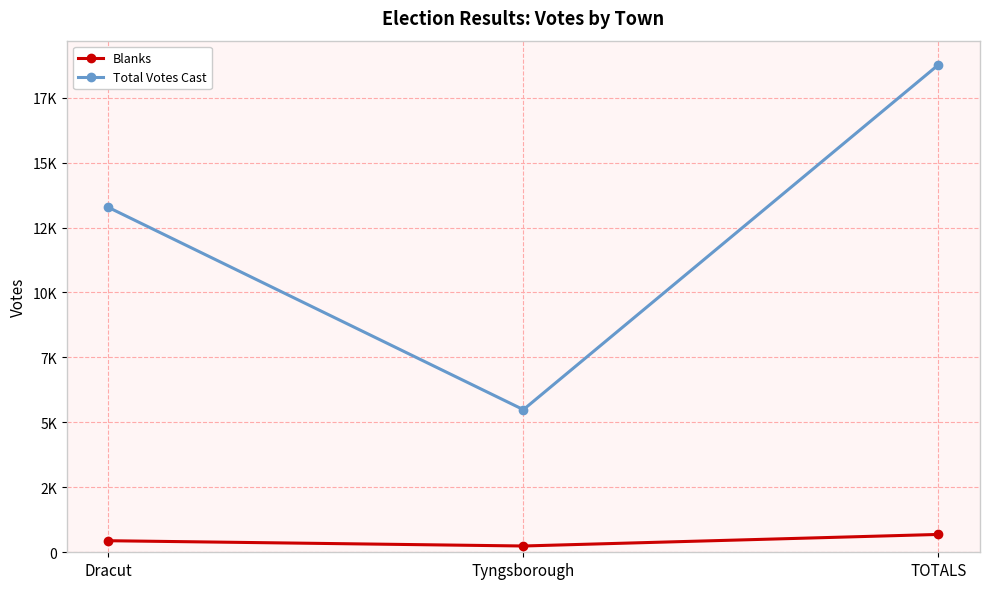

What are all the series names shown in the legend?

Blanks, Total Votes Cast